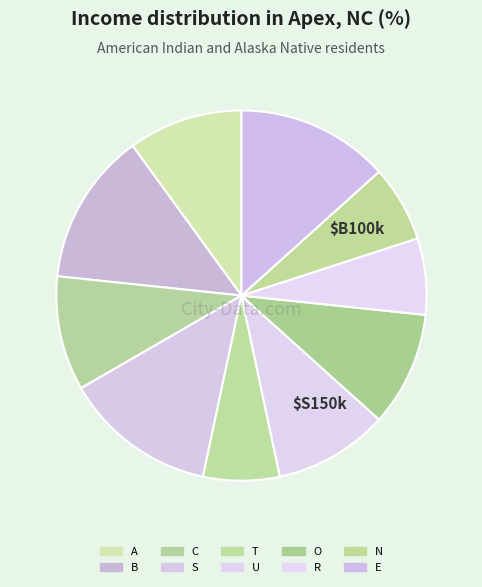

Which category has the biggest portion of the pie?

B